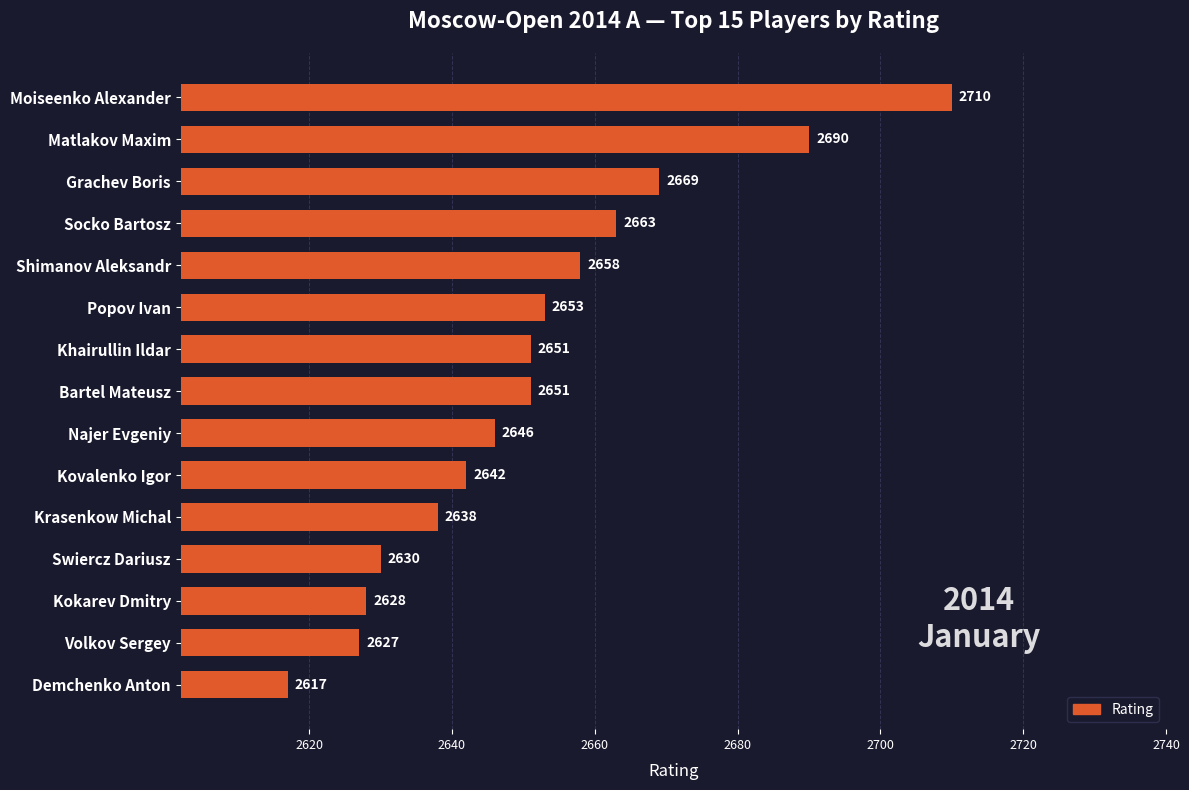

Where is the data nearest to the value 2663?

Socko Bartosz